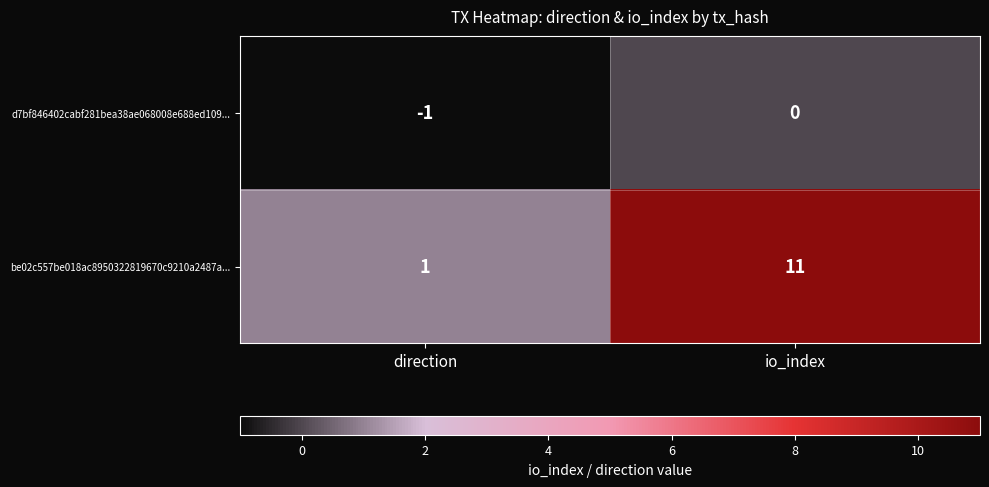

Which label corresponds to the smallest value in the chart?

direction